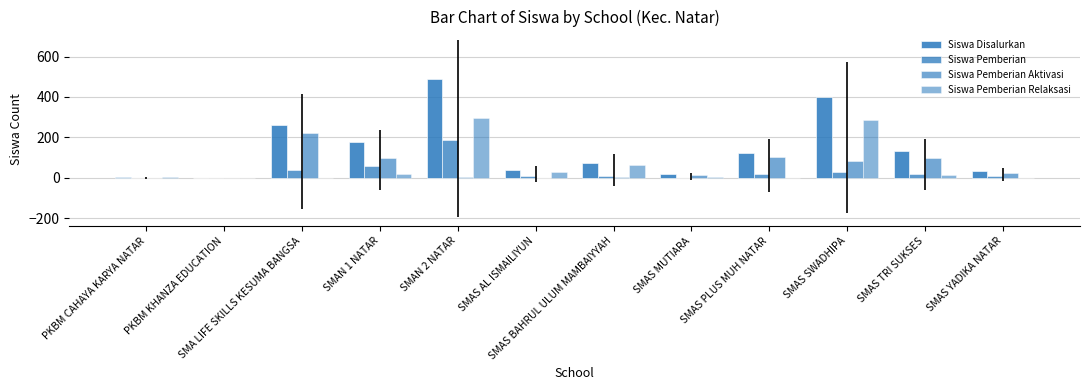

Rank the categories by Siswa Disalurkan value from lowest to highest.

PKBM KHANZA EDUCATION, PKBM CAHAYA KARYA NATAR, SMAS MUTIARA, SMAS YADIKA NATAR, SMAS AL ISMAILIYUN, SMAS BAHRUL ULUM MAMBAIYYAH, SMAS PLUS MUH NATAR, SMAS TRI SUKSES, SMAN 1 NATAR, SMA LIFE SKILLS KESUMA BANGSA, SMAS SWADHIPA, SMAN 2 NATAR